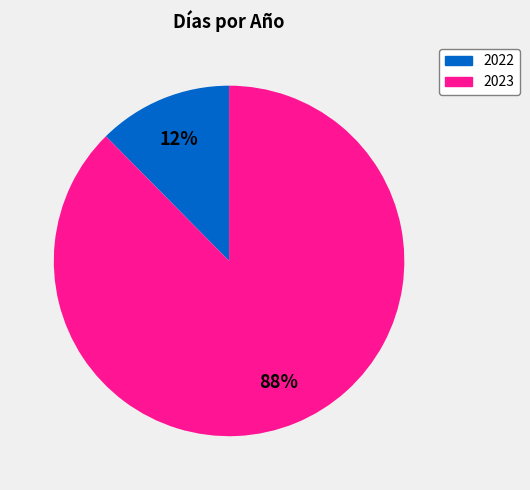

Combined, do 2023 and 2022 account for over 50%?

Yes